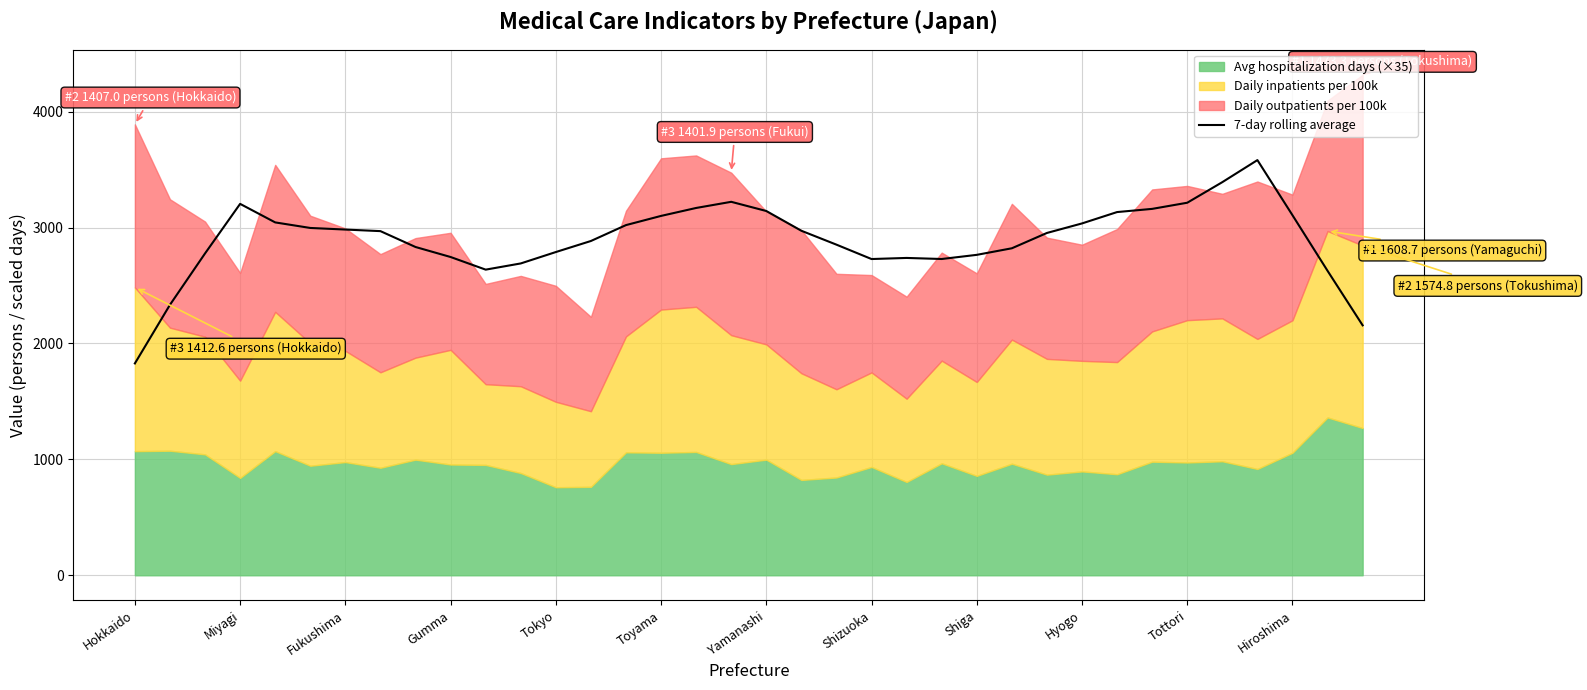

What is the lowest value of the 7-day rolling average series?

1827.8